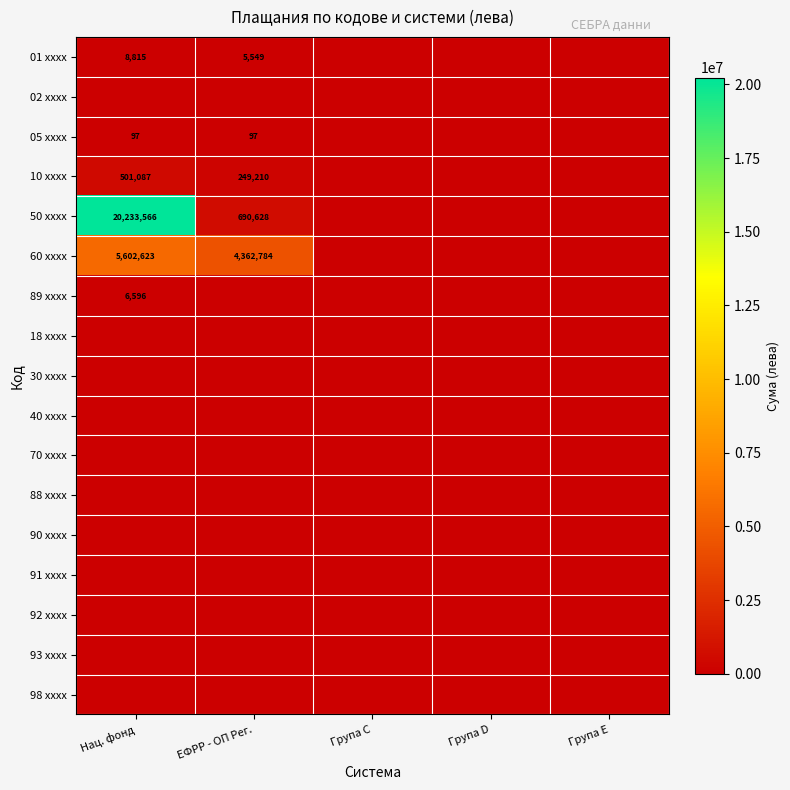

At ЕФРР - ОП Рег., list the series in order from smallest to largest.

02 xxxx, 89 xxxx, 18 xxxx, 30 xxxx, 40 xxxx, 70 xxxx, 88 xxxx, 90 xxxx, 91 xxxx, 92 xxxx, 93 xxxx, 98 xxxx, 05 xxxx, 01 xxxx, 10 xxxx, 50 xxxx, 60 xxxx